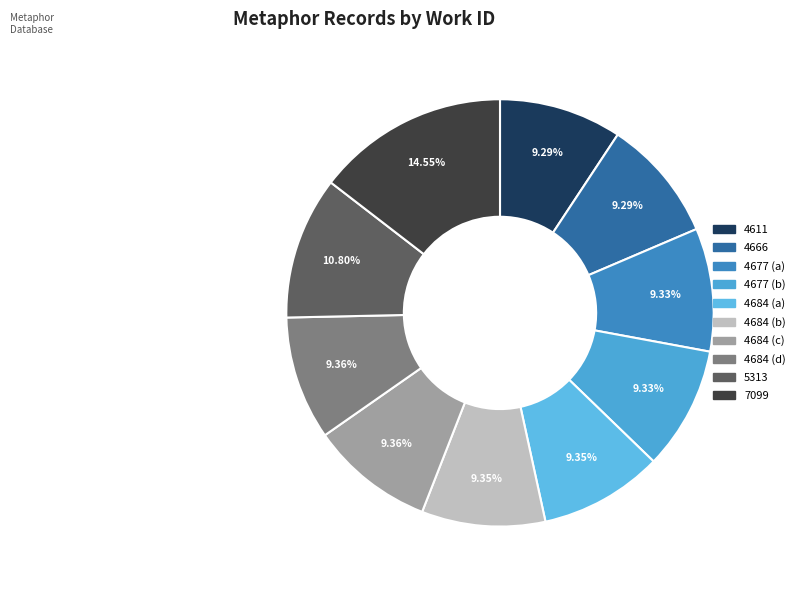

Is there a majority slice in this chart?

No